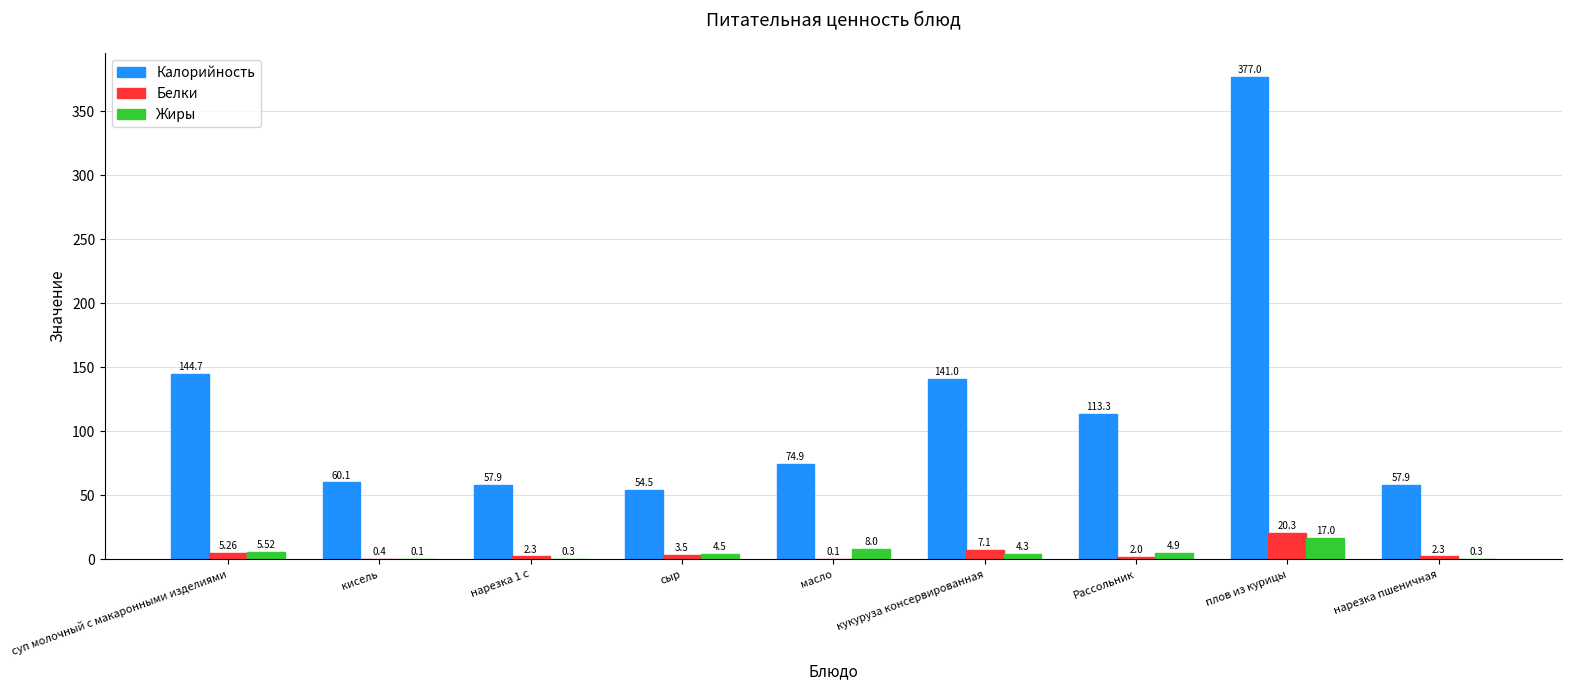

At which label does Калорийность first exceed 74?

суп молочный с макаронными изделиями